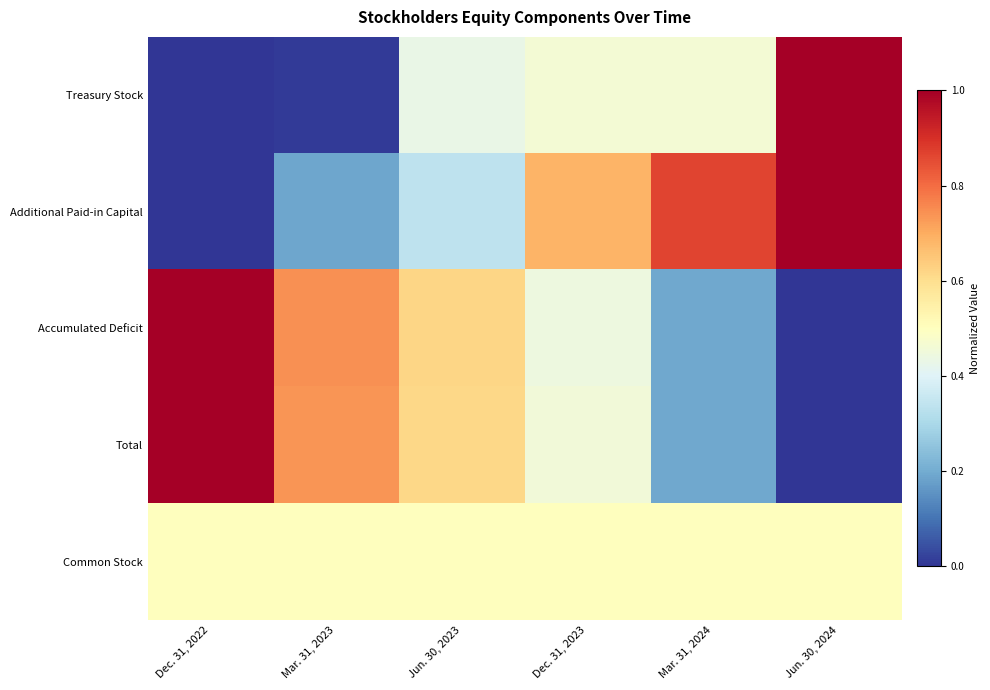

At how many categories does at least one series exceed 0?

6